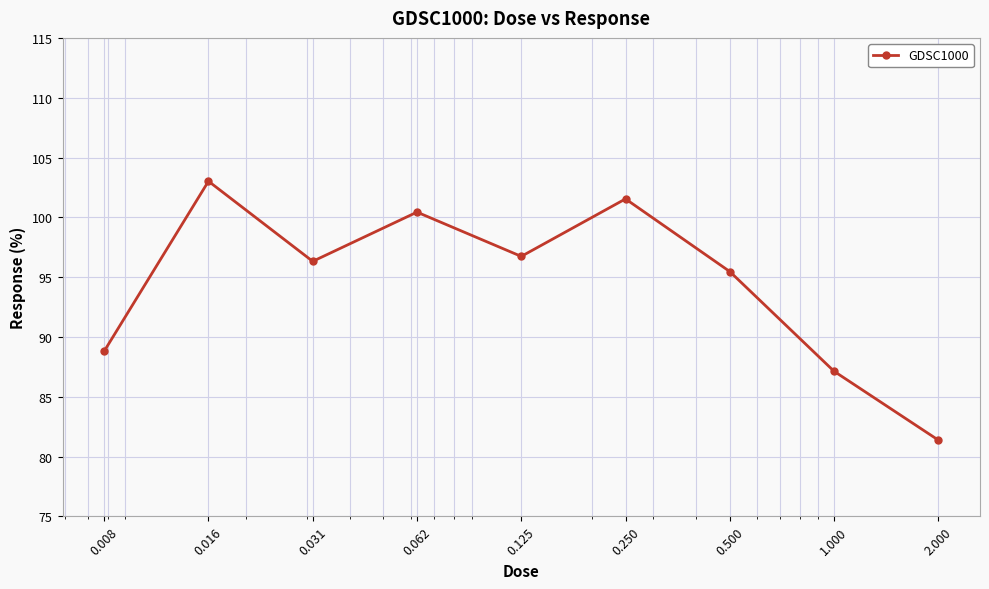

Reading right to left, list all the values displayed in this chart.

81.4	87.1	95.5	101.5	96.7	100.4	96.3	103.0	88.8